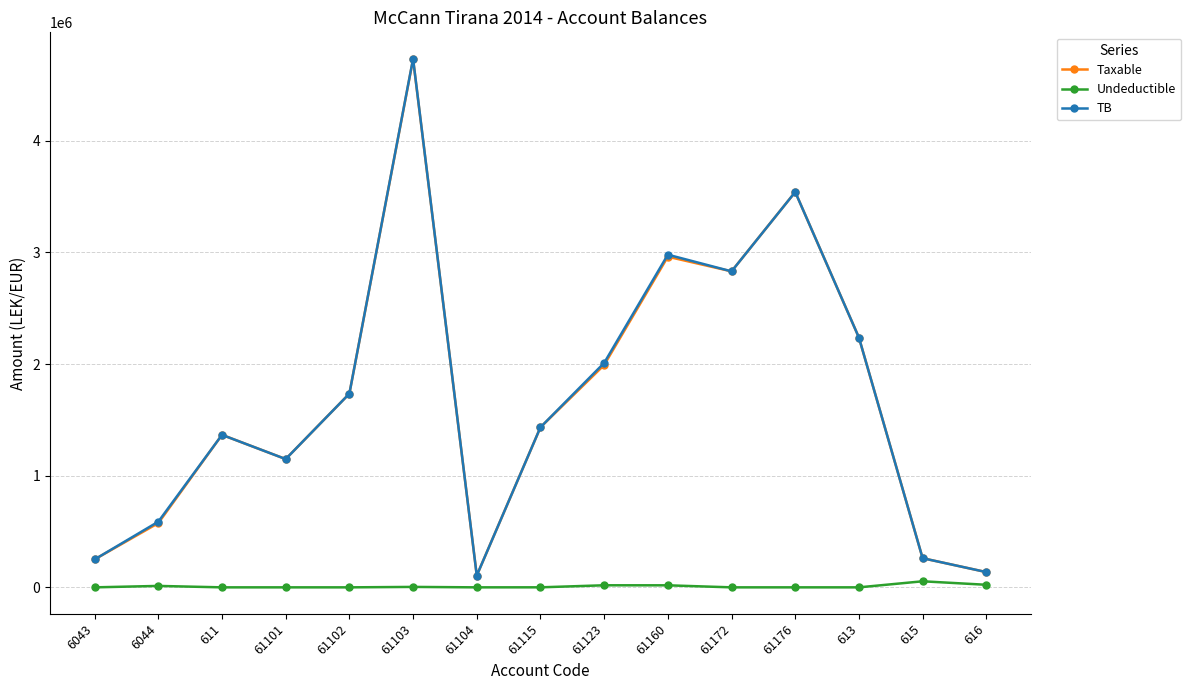

At which label is Taxable closest to 2418523?

613